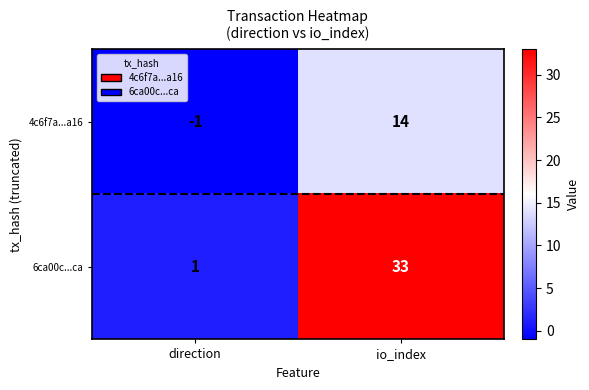

What is the smallest value displayed?

-1